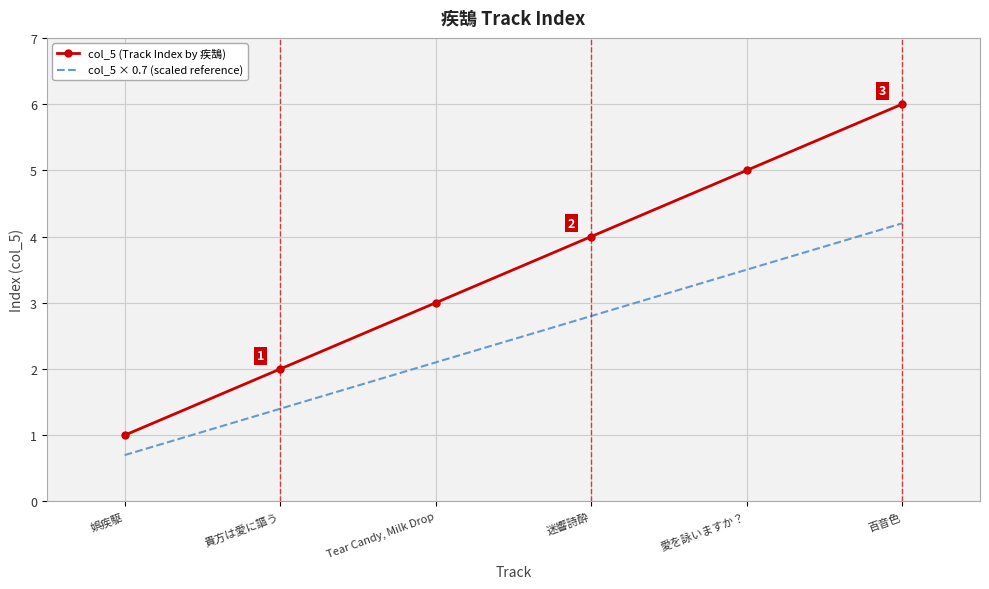

What is the difference between the maximum and minimum values in the col_5 (Track Index by 疾鵠) series?

5.0